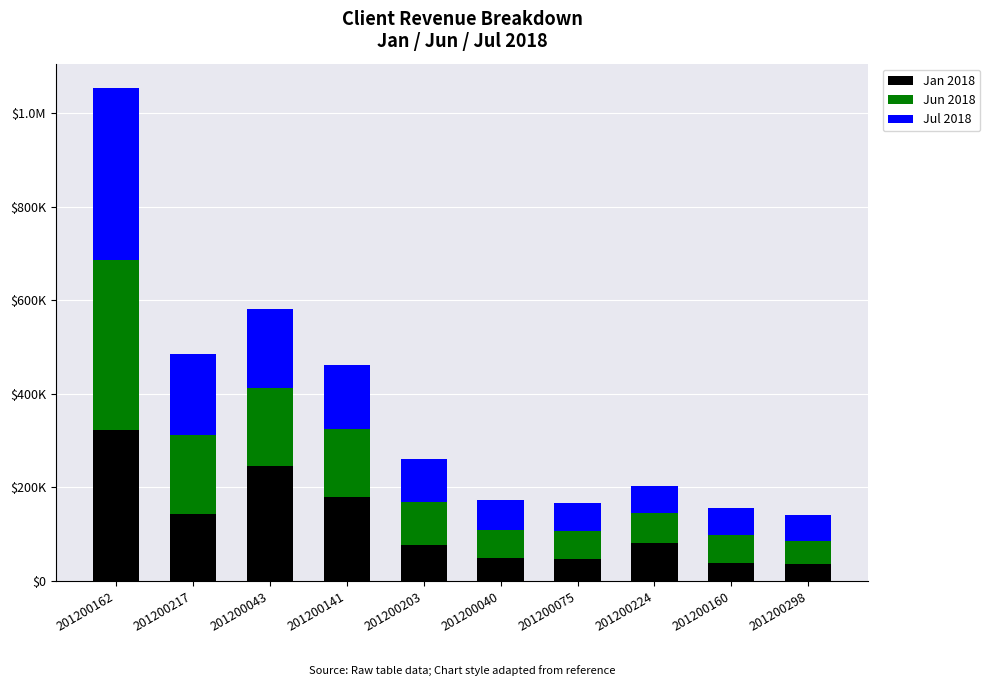

Are the bars grouped side by side (vs. stacked)?

No